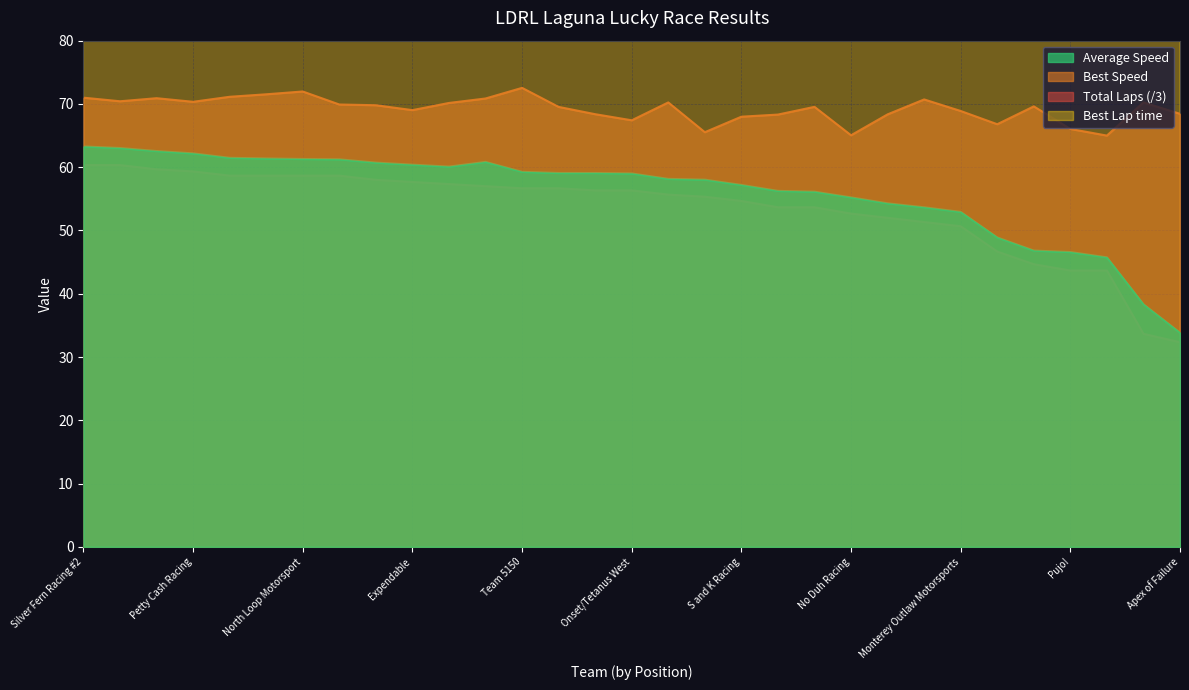

True or false: Total Laps and Best Speed intersect in this chart.

False